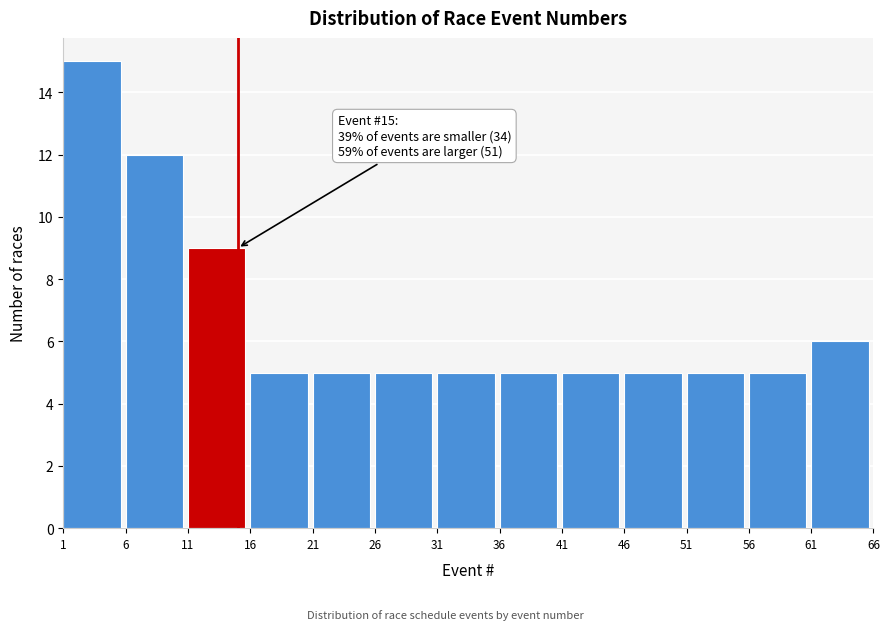

Over which range of the x-axis is the bar tallest?

1 to 6